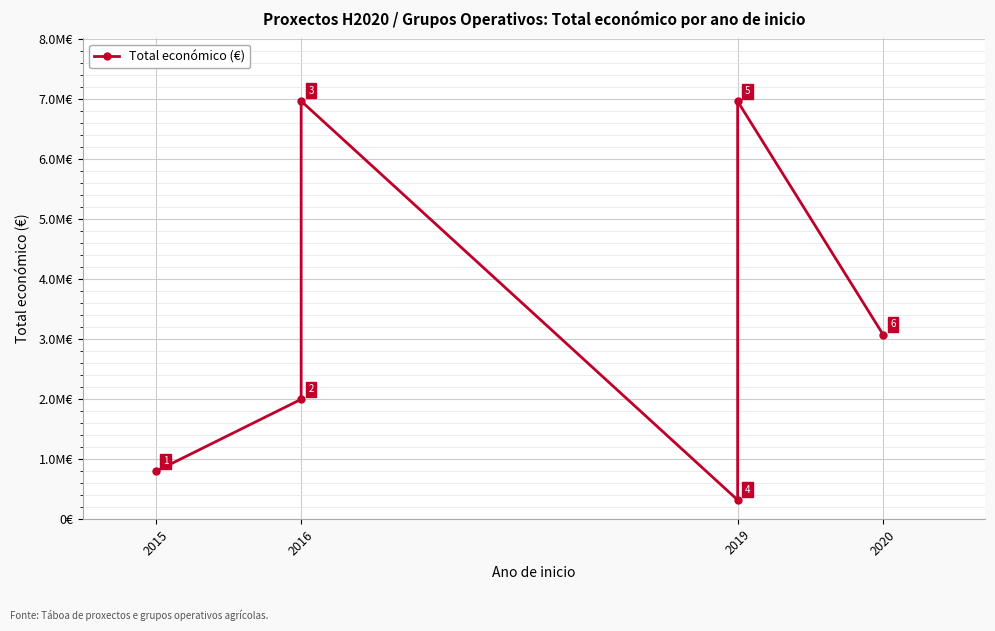

True or false: the data shows 441642 at 2015.

False